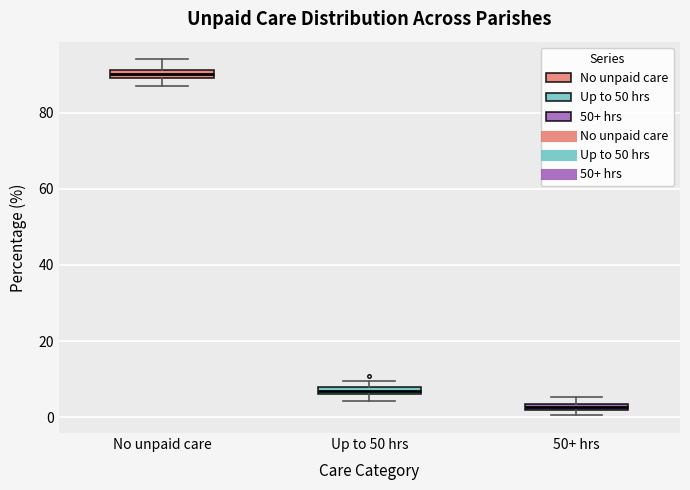

Where is the lower edge of the box for No unpaid care on the y-axis? The values are not printed on the chart, so give them approximately, as read against the axis.

90